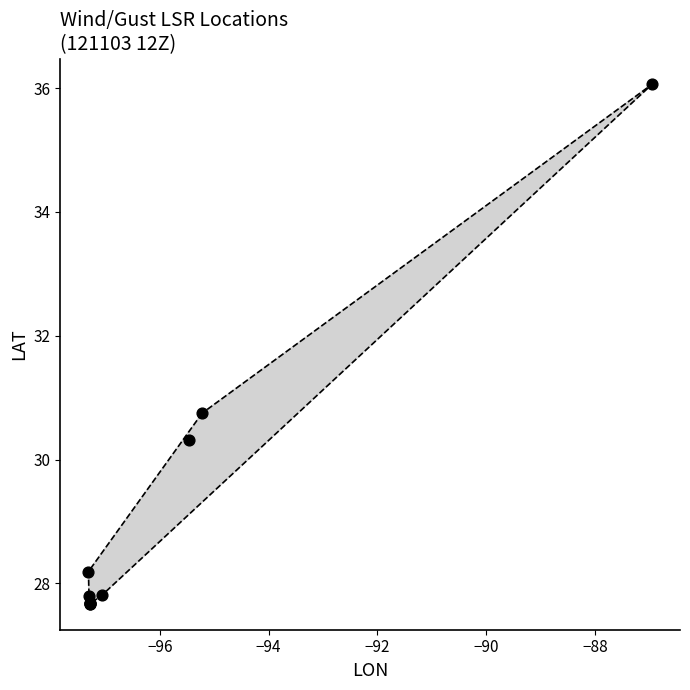

What Y value in the scatter plot is closest to 31?

30.8